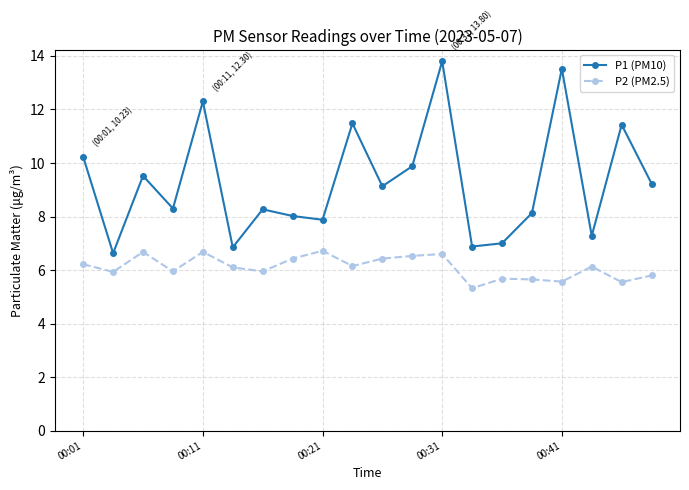

Which series has the widest spread of values?

P1 (PM10)